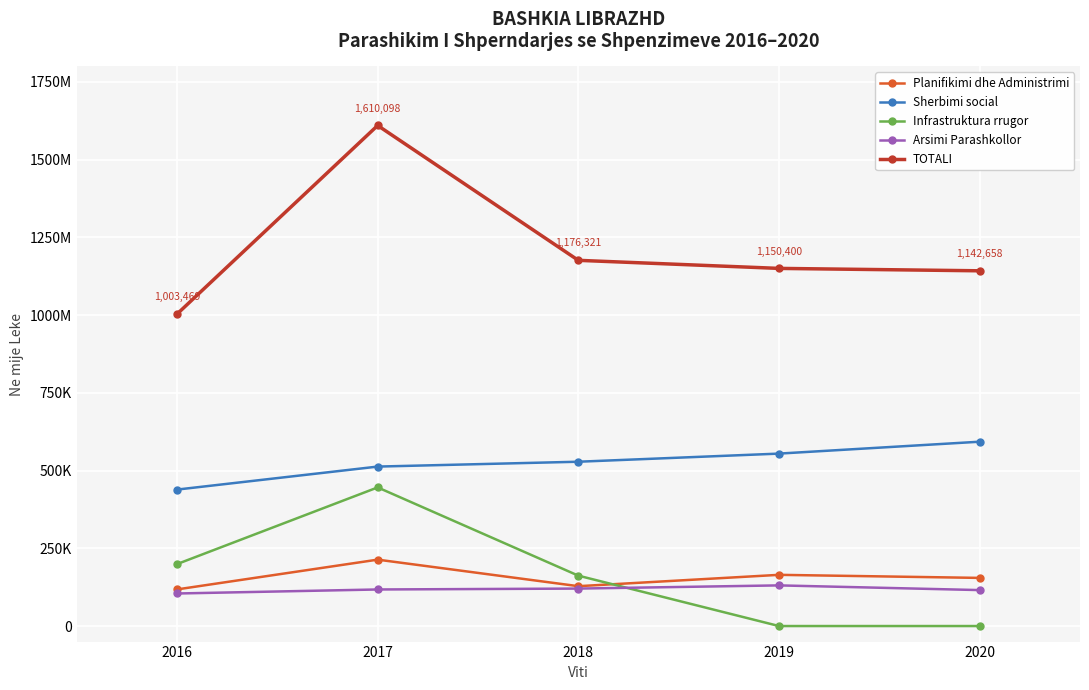

Does the chart display data point markers on the line(s)?

Yes